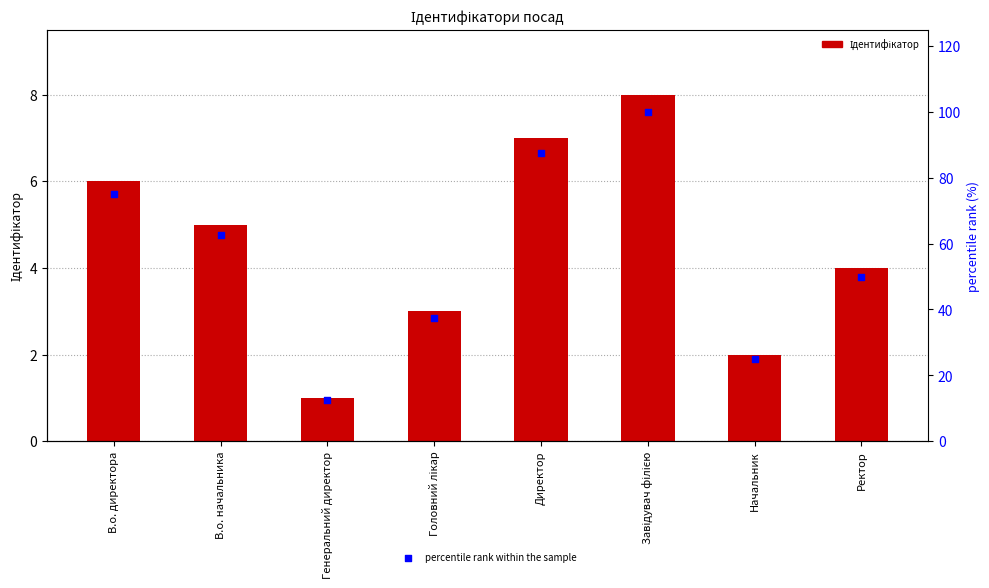

At which category is the sum across all series the highest?

Завідувач філією